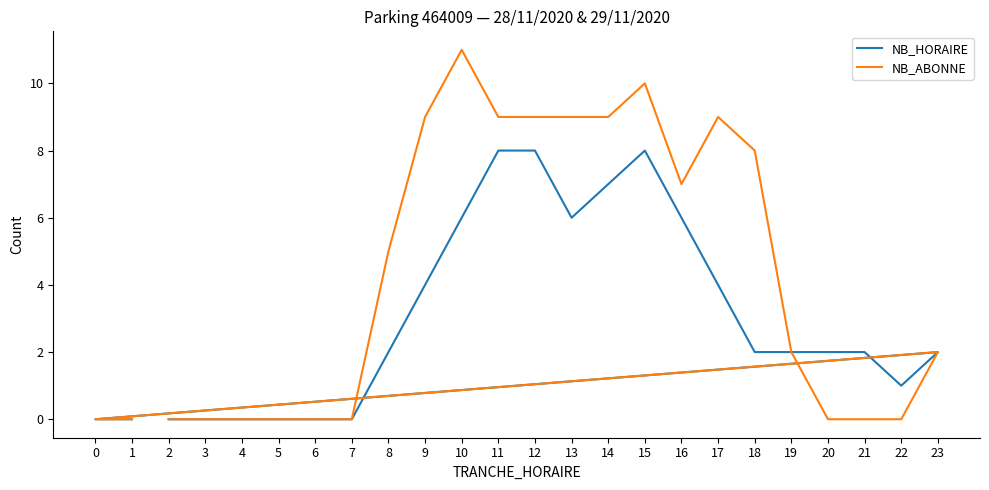

Count the NB_HORAIRE values in the range 0 to 6.

20